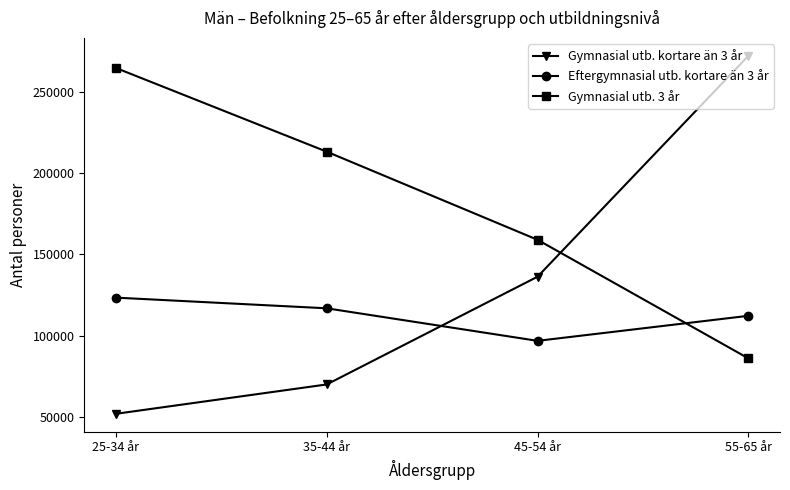

The value of Gymnasial utb. kortare än 3 år at 45-54 år is 230284. True or false?

False